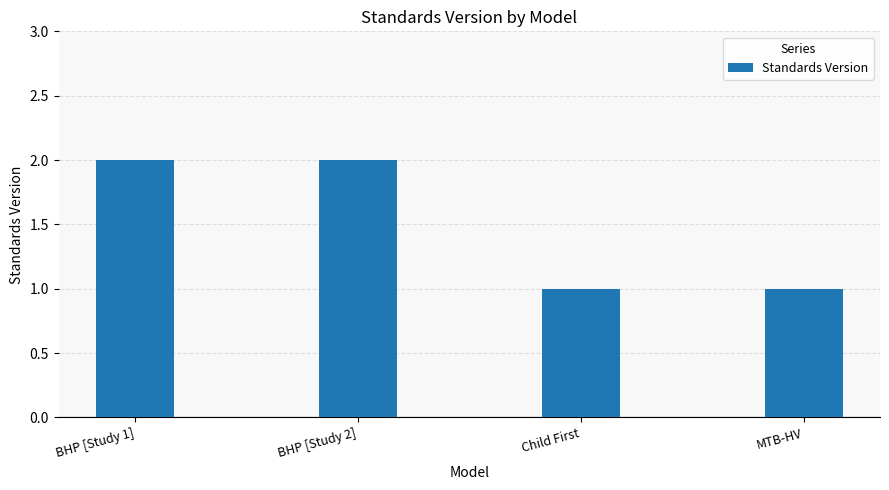

Between Child First and BHP [Study 2], which is larger?

BHP [Study 2]